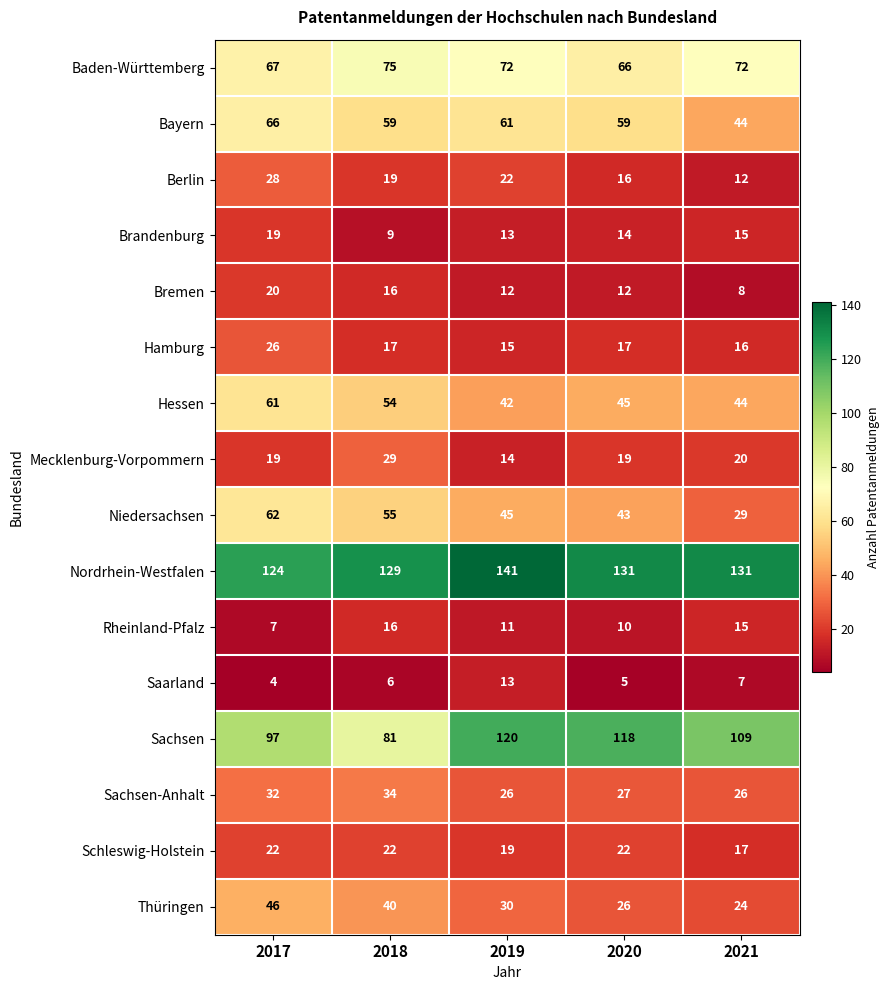

What is the difference between the Brandenburg values at 2017 and 2021?

4